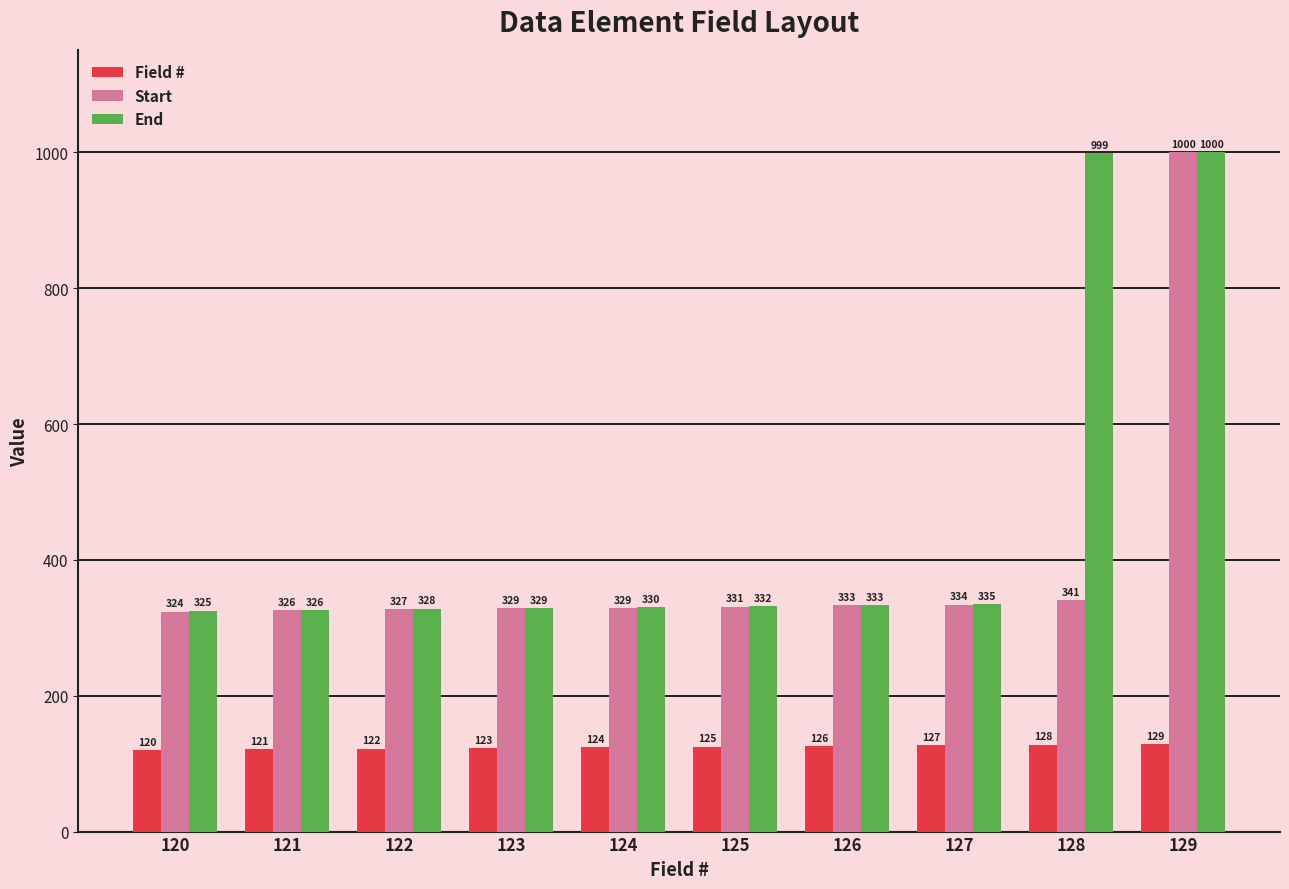

The value of End at 126 is 125. True or false?

False